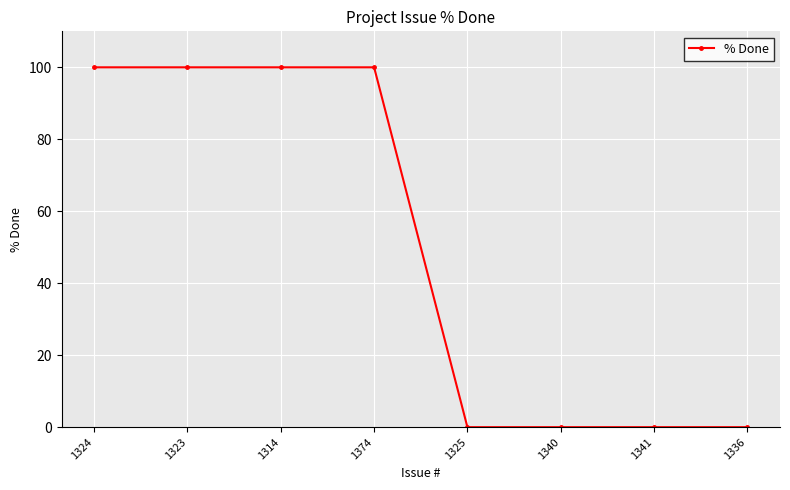

Which has a higher value, 1314 or 1340?

1314